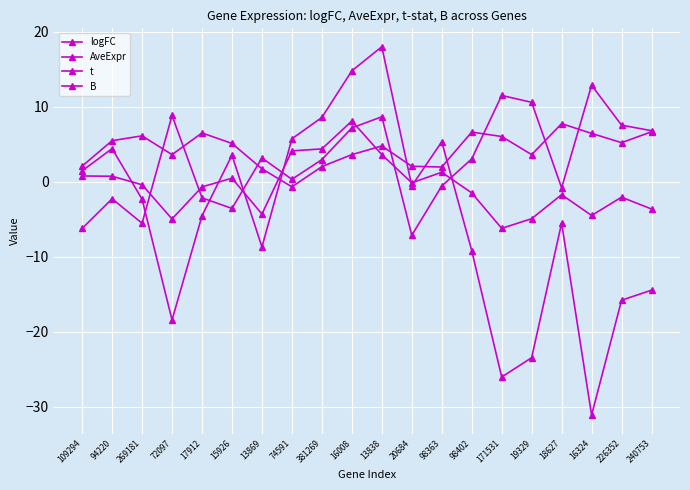

Which has a higher value, 13838 or 18627?

13838